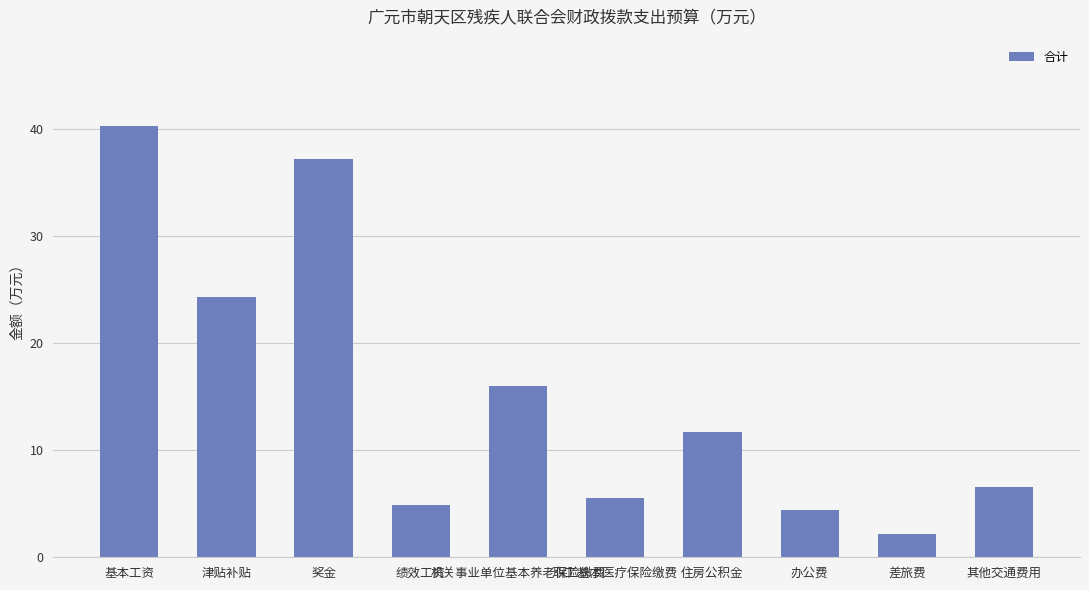

What is the maximum value shown in the chart?

40.3